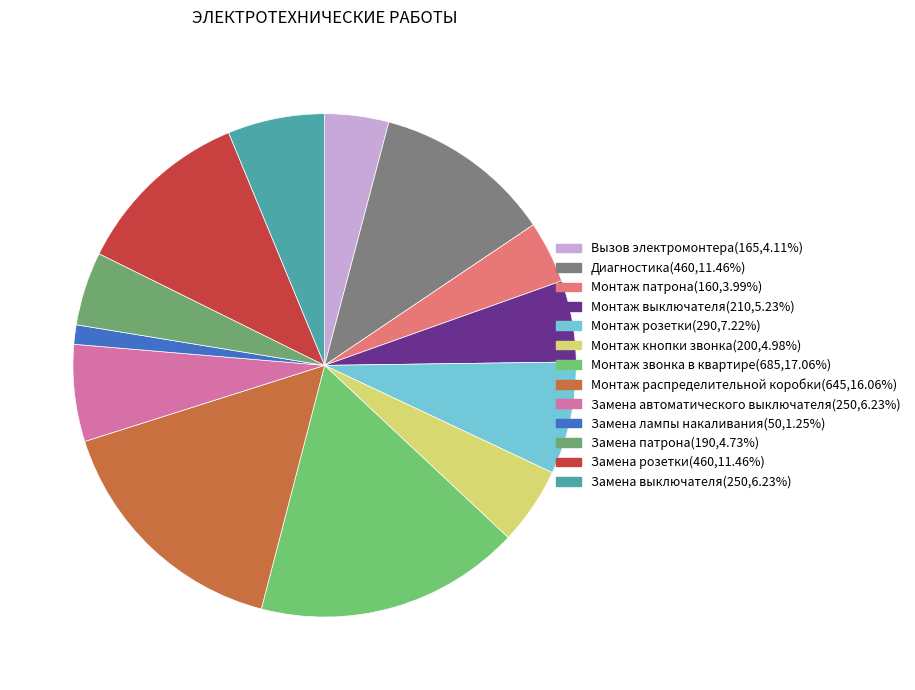

Rank the categories by value from highest to lowest.

Монтаж звонка в квартире, Монтаж распределительной коробки, Диагностика, Замена розетки, Монтаж розетки, Замена автоматического выключателя, Замена выключателя, Монтаж выключателя, Монтаж кнопки звонка, Замена патрона, Вызов электромонтера, Монтаж патрона, Замена лампы накаливания